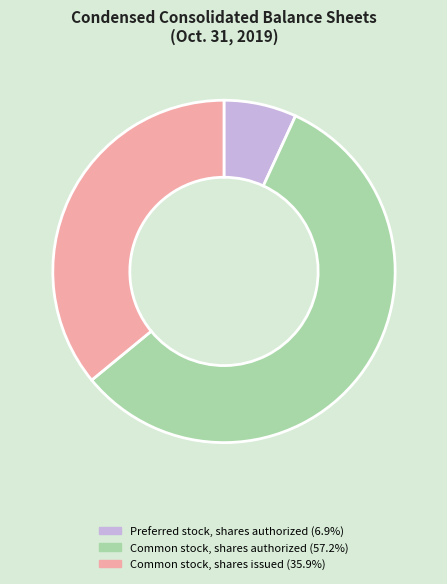

Does any single category account for the majority?

Yes